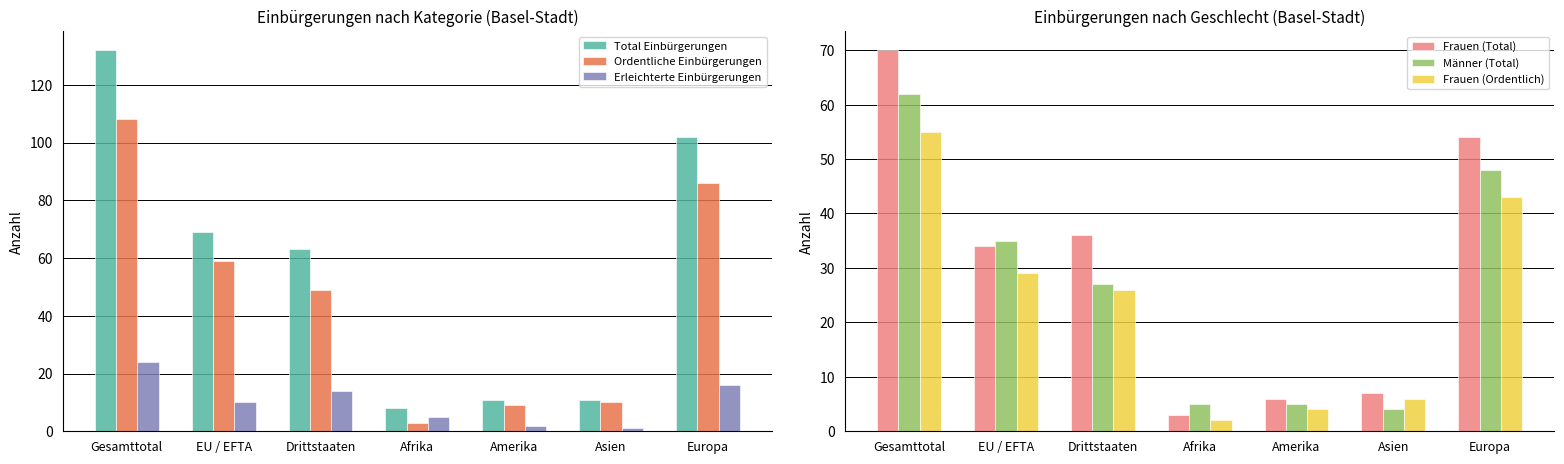

Read the Frauen (Ordentlich) value at Drittstaaten.

26